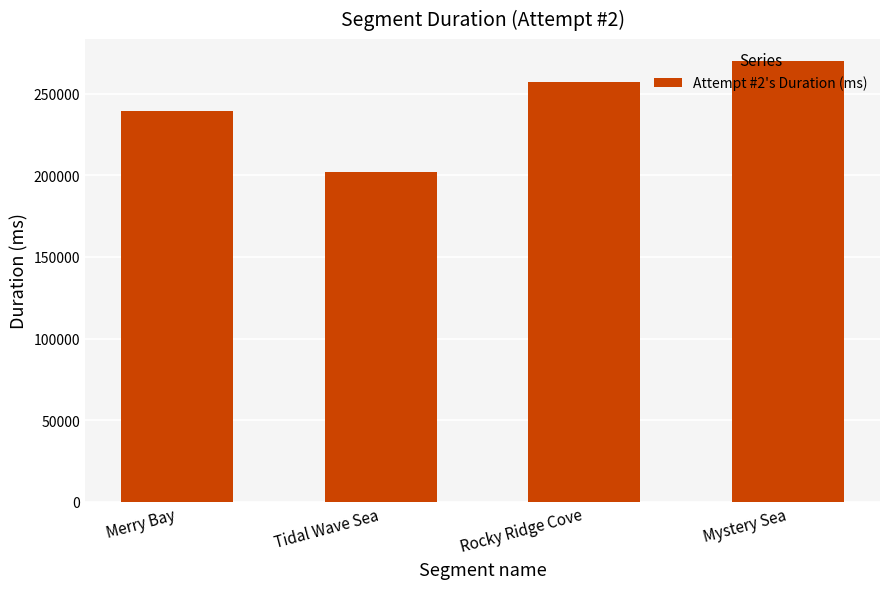

What is the sum of the values at Rocky Ridge Cove and Merry Bay?

496522